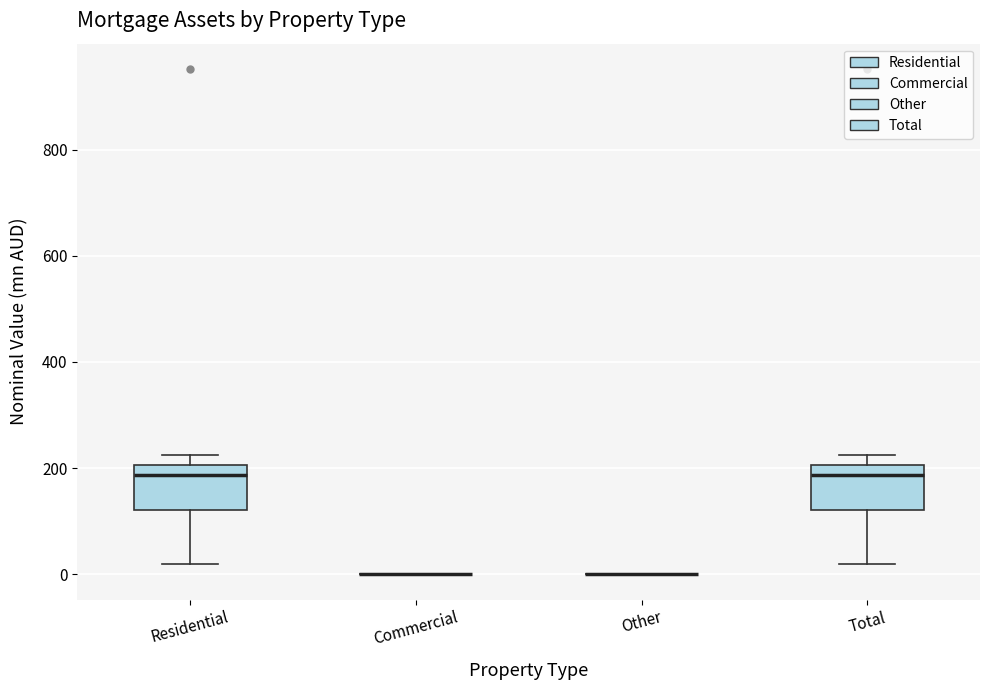

Reading left to right, read every box against the y-axis: the position of its median line, the range the box covers, and the ends of its whiskers. The values are not printed on the chart, so give them approximately, as read against the axis.

Residential: median 180, box 120 to 200, whiskers 20 to 220
Commercial: box collapsed to a line at 0, whiskers 0 to 0
Other: box collapsed to a line at 0, whiskers 0 to 0
Total: median 180, box 120 to 200, whiskers 20 to 220